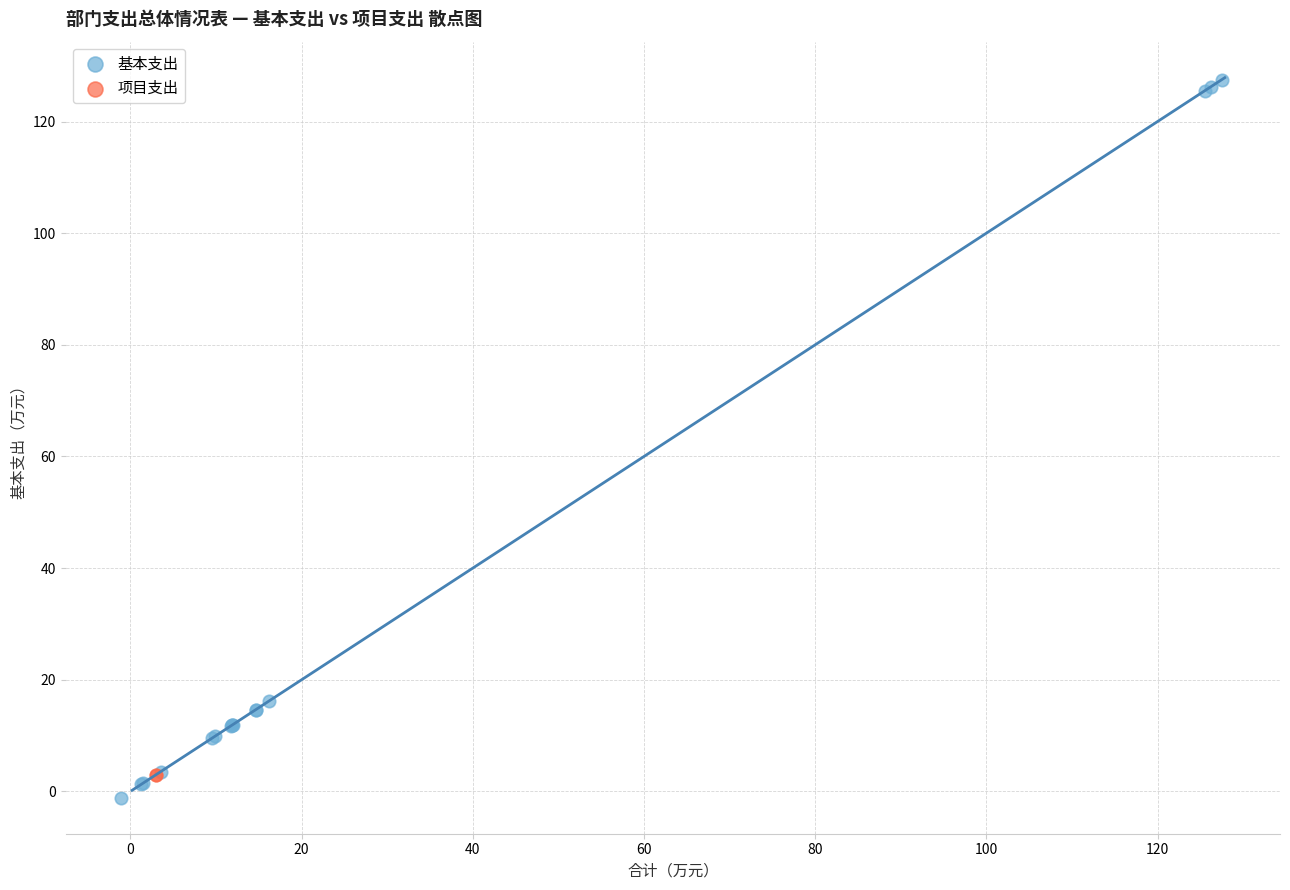

What are all the series names shown in the legend?

基本支出, 项目支出